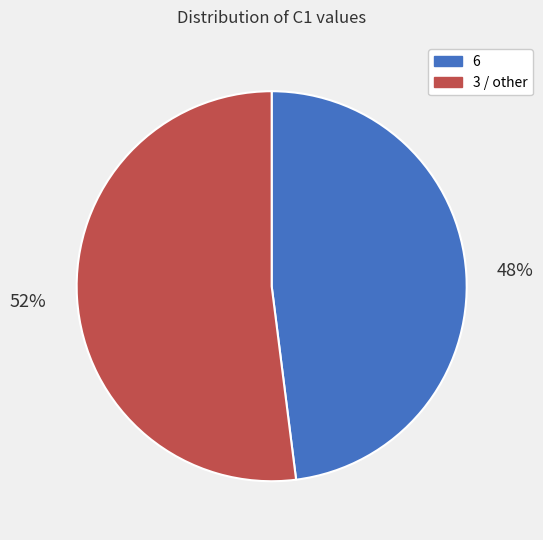

What percentage is the 6 slice, to the nearest percent?

48%